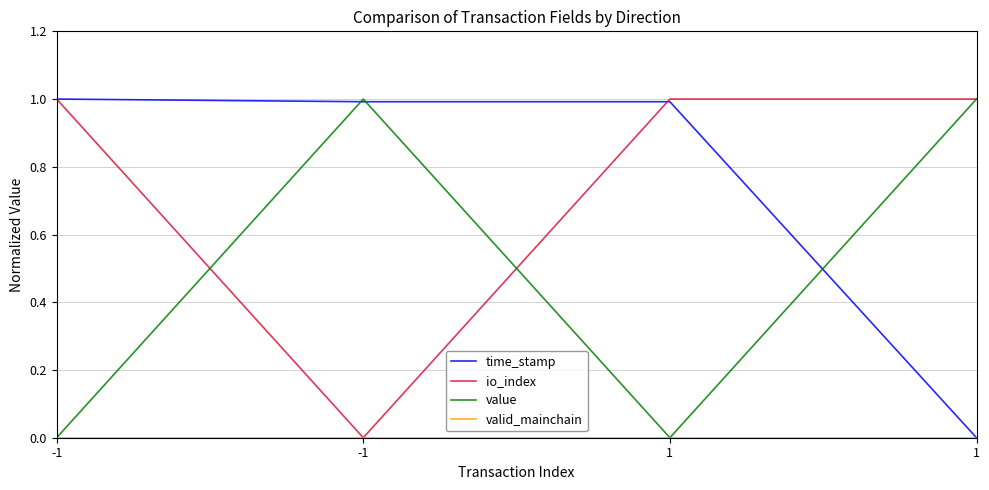

How many lines are shown in the chart?

4